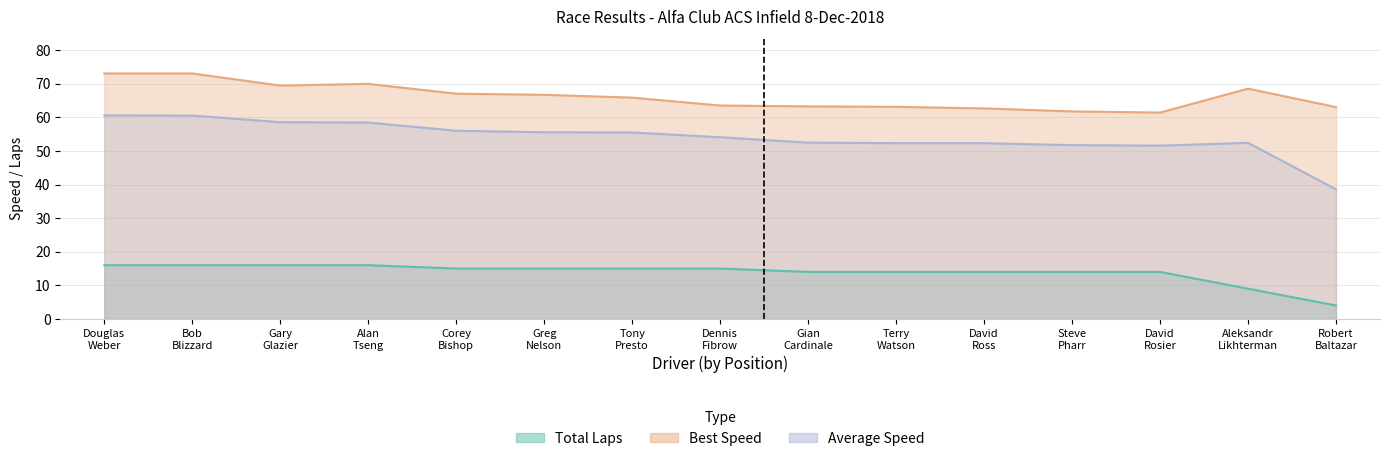

How many data points in Best Lap time are less than 65?

7